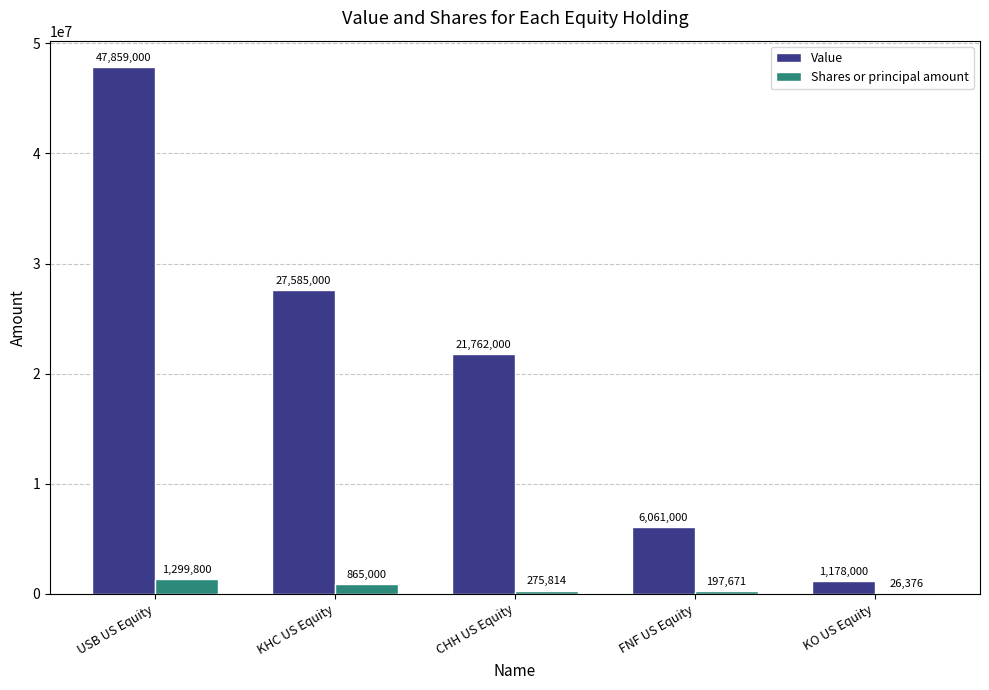

At which label does Shares or principal amount first exceed 275814?

USB US Equity